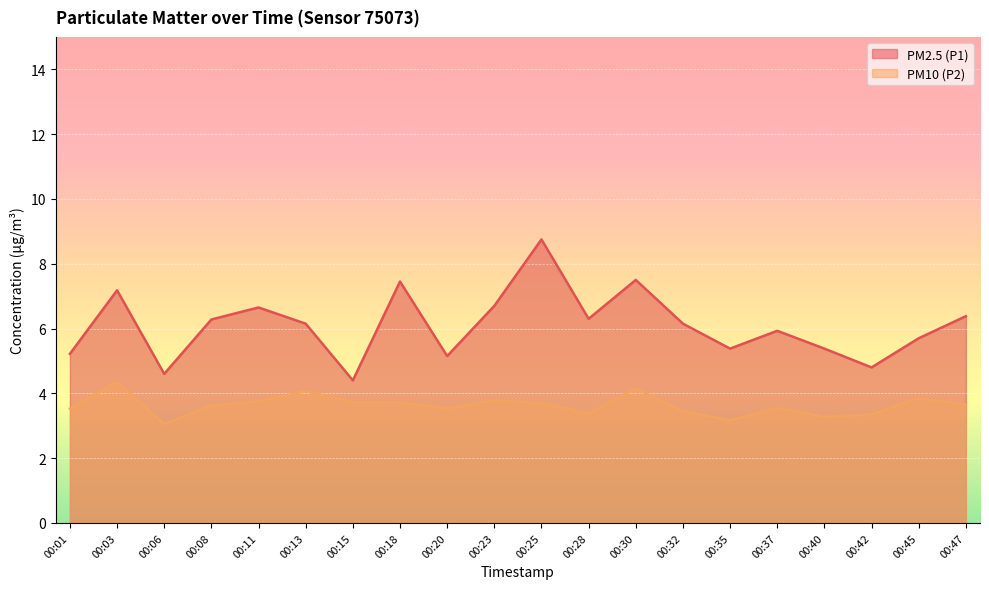

How many categories are shown in the chart?

20